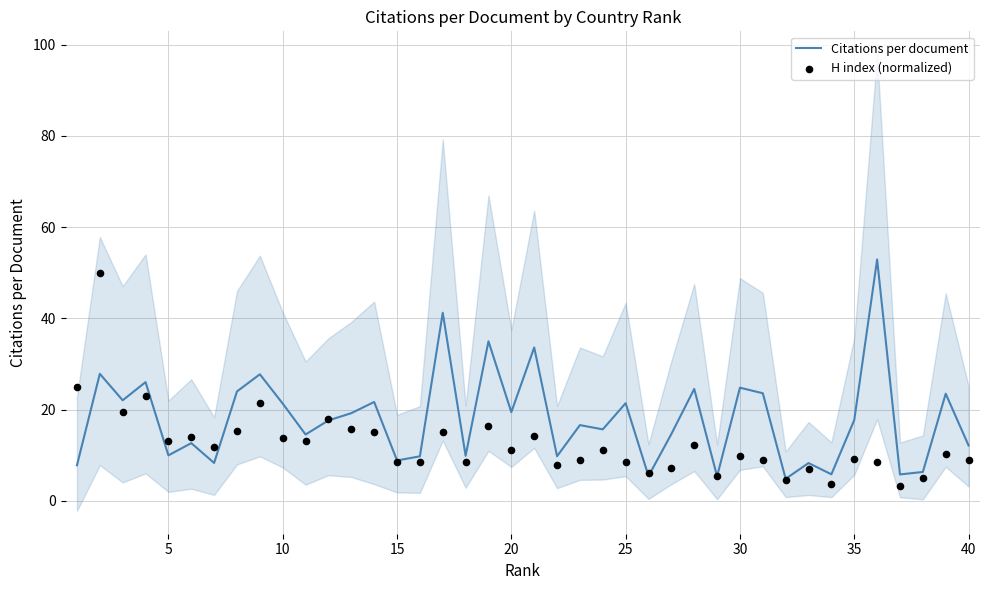

Which series has the largest total across all categories?

Citations per document